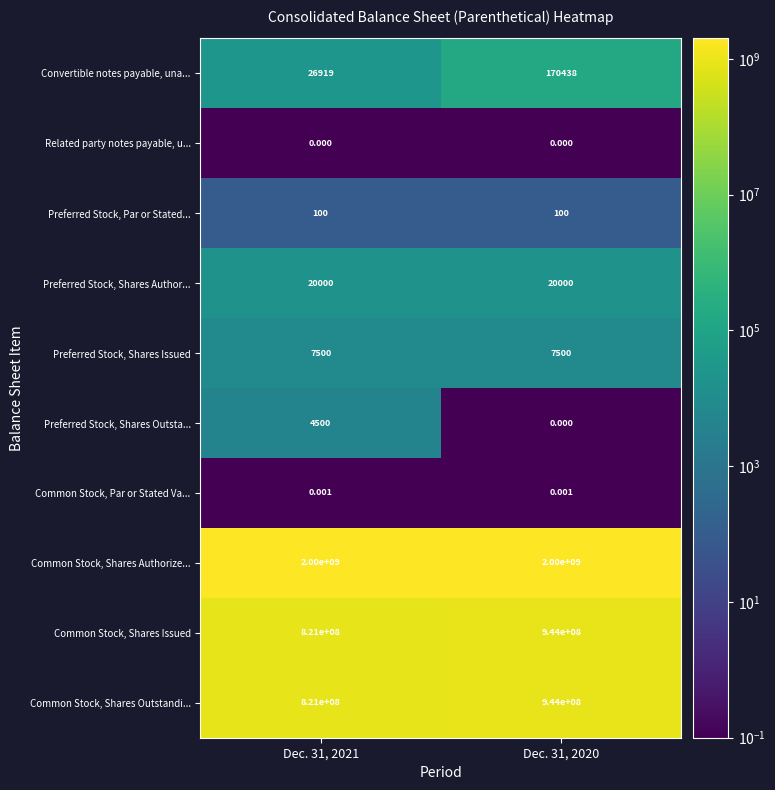

Which series has the largest total across all categories?

Common Stock, Shares Authorize...